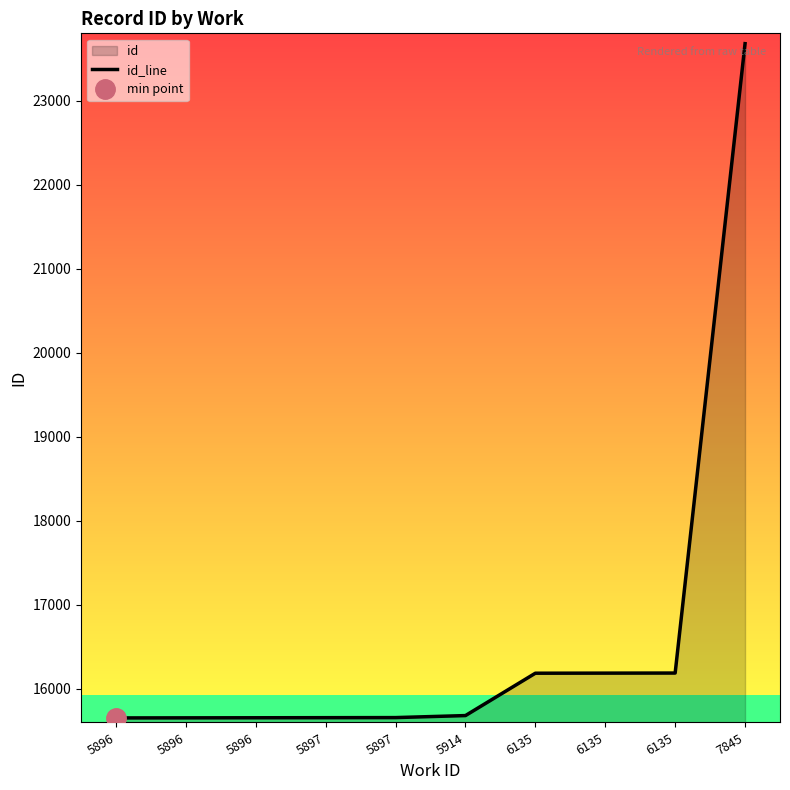

Rank the categories by value from highest to lowest.

7845, 6135, 6135, 6135, 5914, 5897, 5897, 5896, 5896, 5896